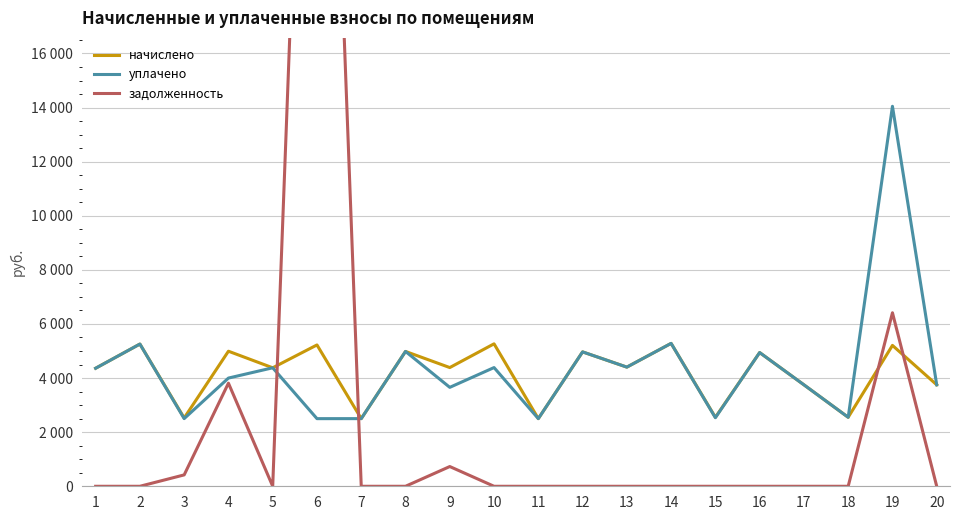

What is the approximate value of начислено at 5?

4380.1